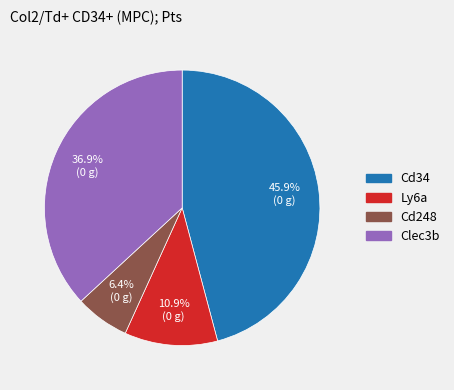

To the nearest percent, what is the difference between the Clec3b and Cd34 slice percentages?

9%